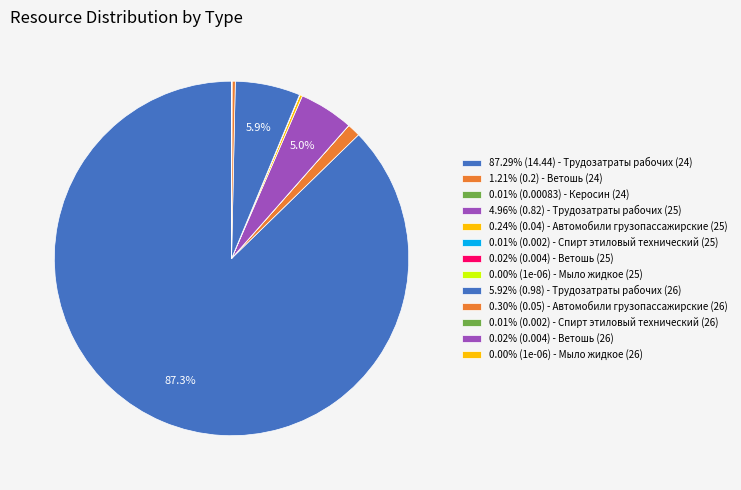

Rank the categories by value from highest to lowest.

Трудозатраты рабочих (24), Трудозатраты рабочих (26), Трудозатраты рабочих (25), Ветошь (24), Автомобили грузопассажирские (26), Автомобили грузопассажирские (25), Ветошь (25), Ветошь (26), Спирт этиловый технический (25), Спирт этиловый технический (26), Керосин (24), Мыло жидкое (25), Мыло жидкое (26)